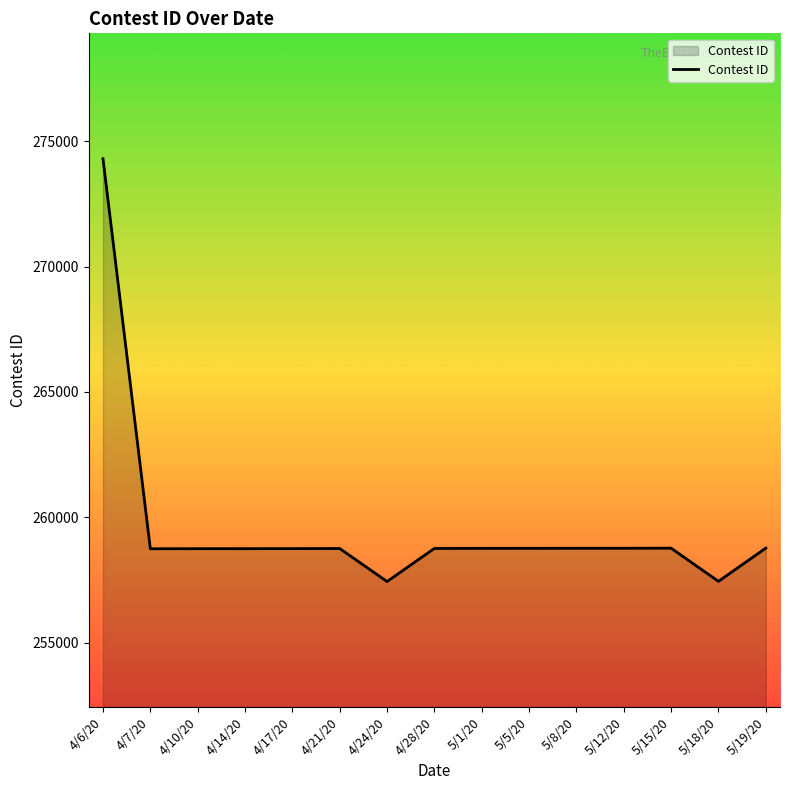

At which label does the data first exceed 258758?

4/6/20